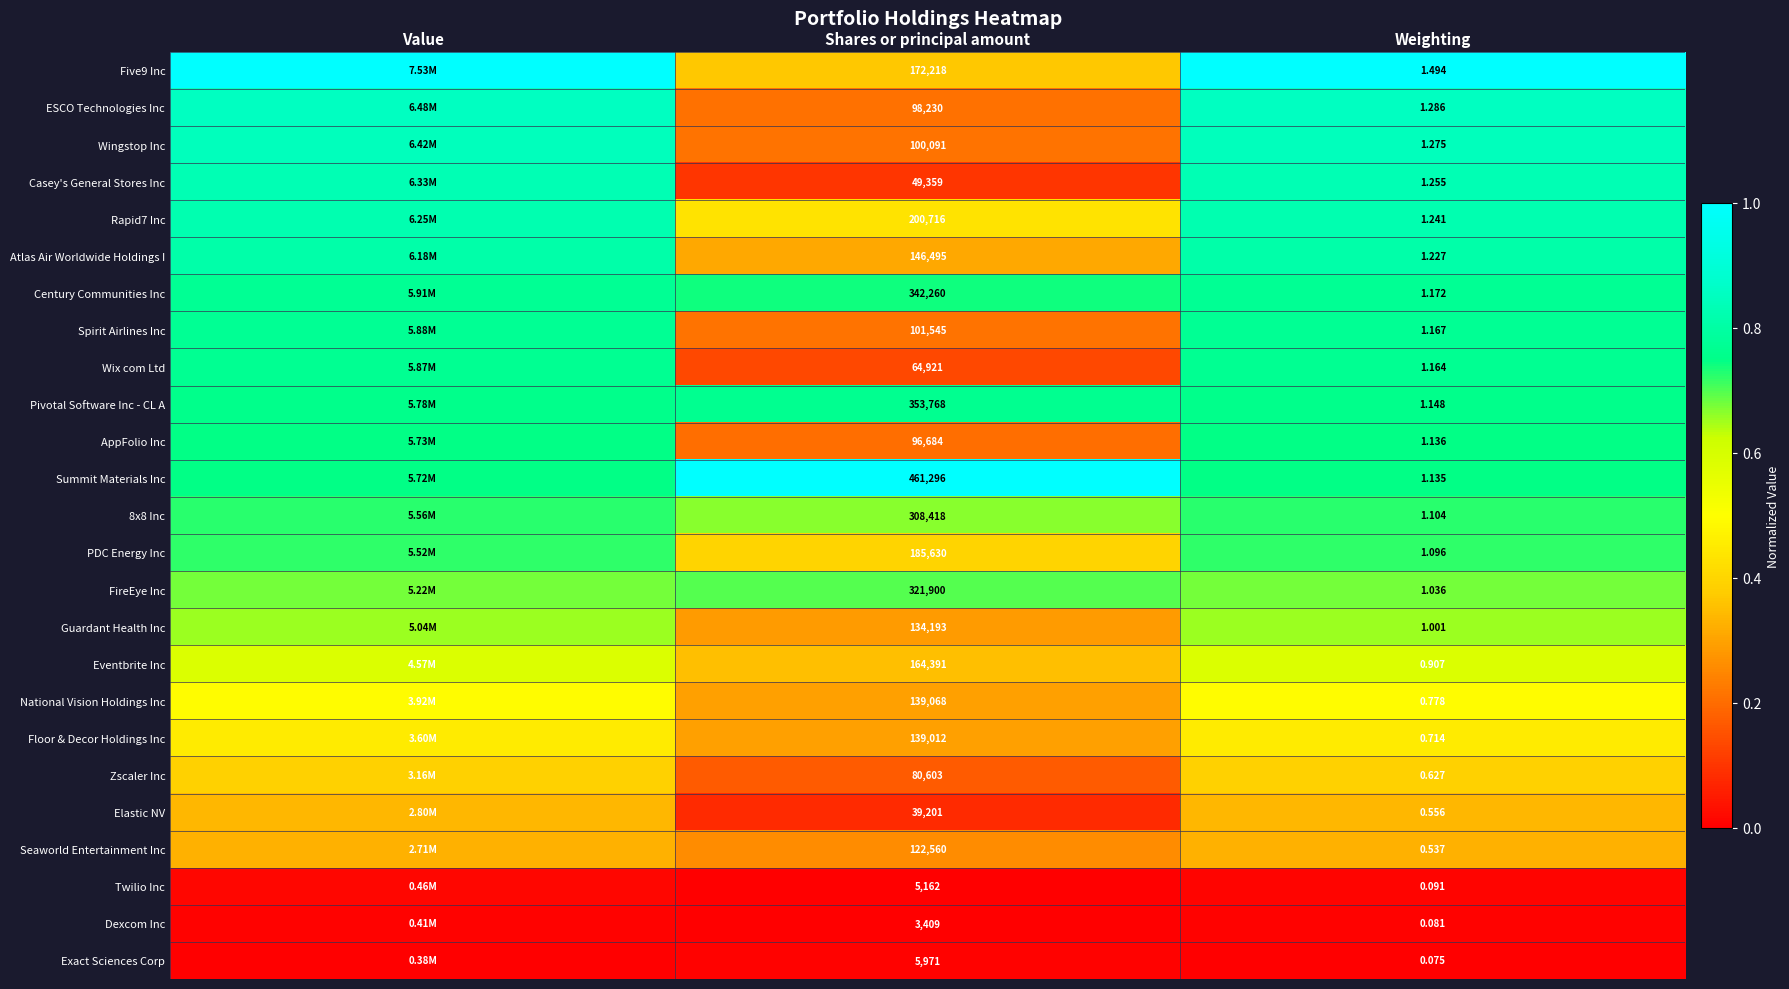

Which category has the lowest value across all series?

Shares or principal amount